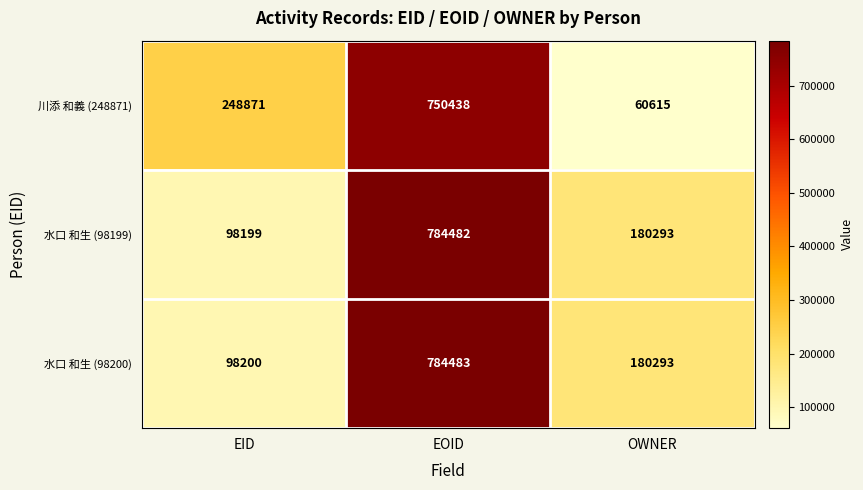

Which label corresponds to the largest value in the chart?

EOID